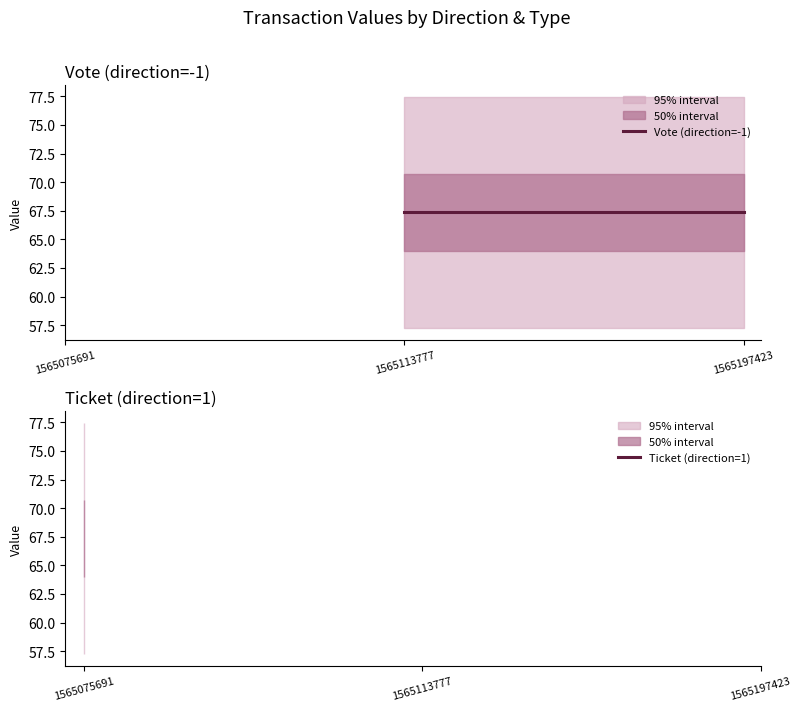

List the labels in order of Ticket (direction=1) value, smallest first.

1565075691, 1565113777, 1565197423